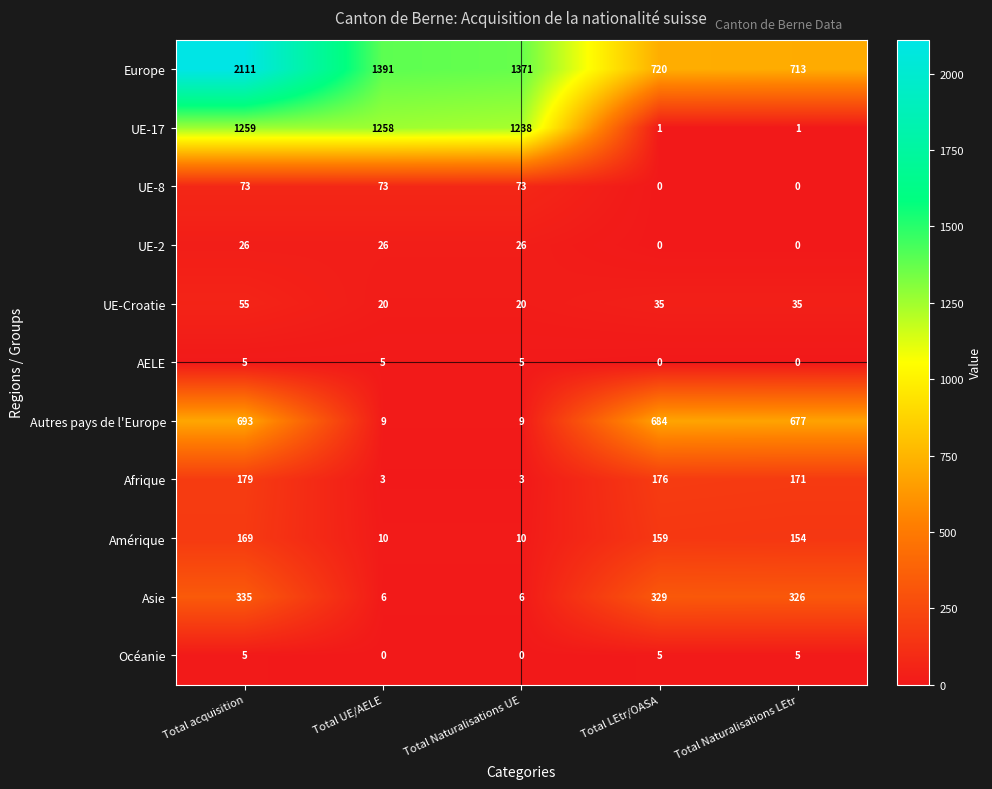

What is the sum of the Europe values at Total Naturalisations LEtr and Total LEtr/OASA?

1433